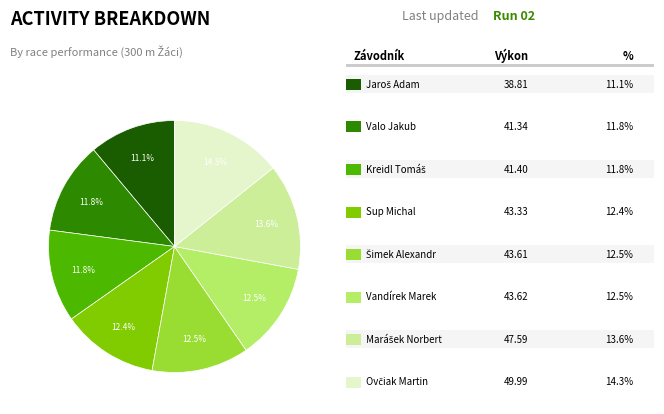

Does any single category account for the majority?

No